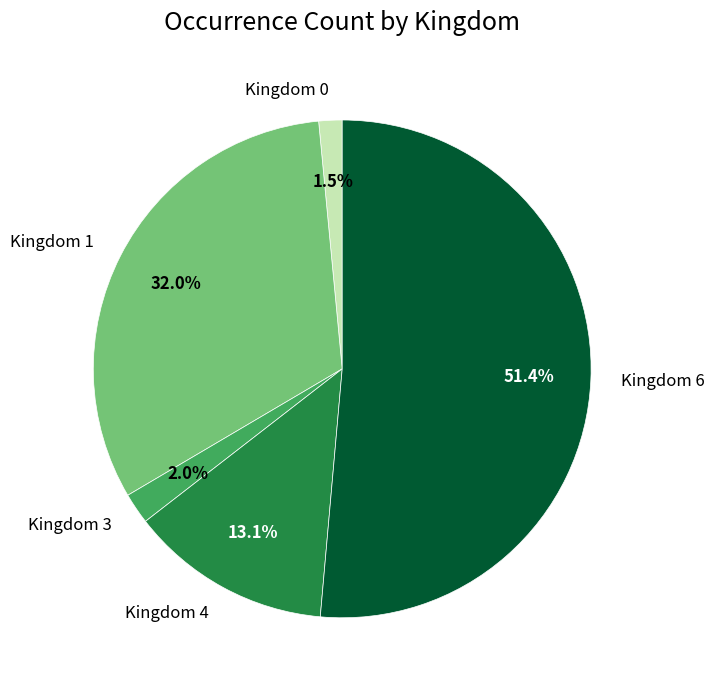

To the nearest percent, what is the difference between the largest and smallest slice percentages?

50%